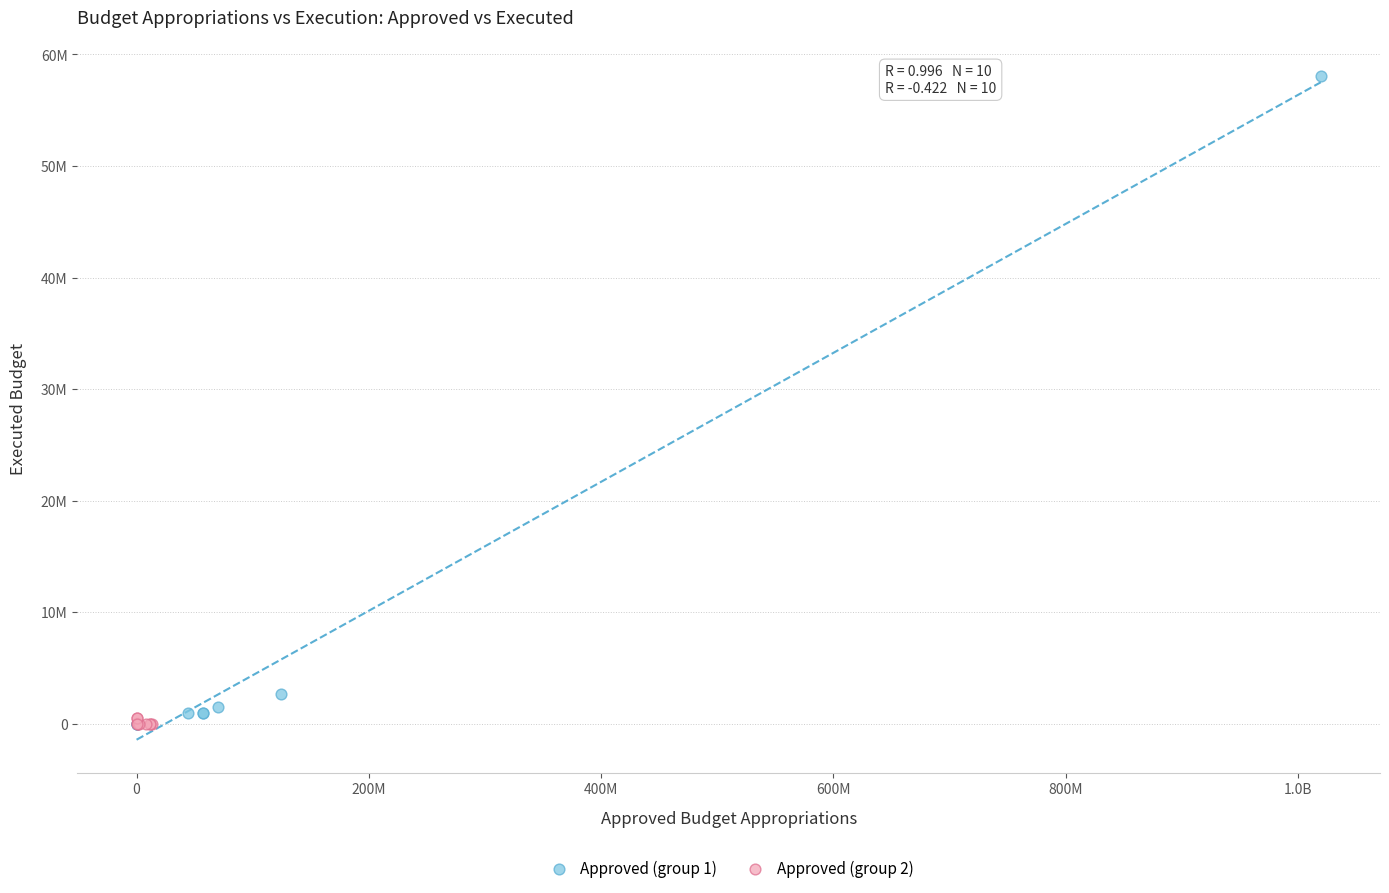

Which series has the largest Y range (max minus min)?

Approved (group 1)